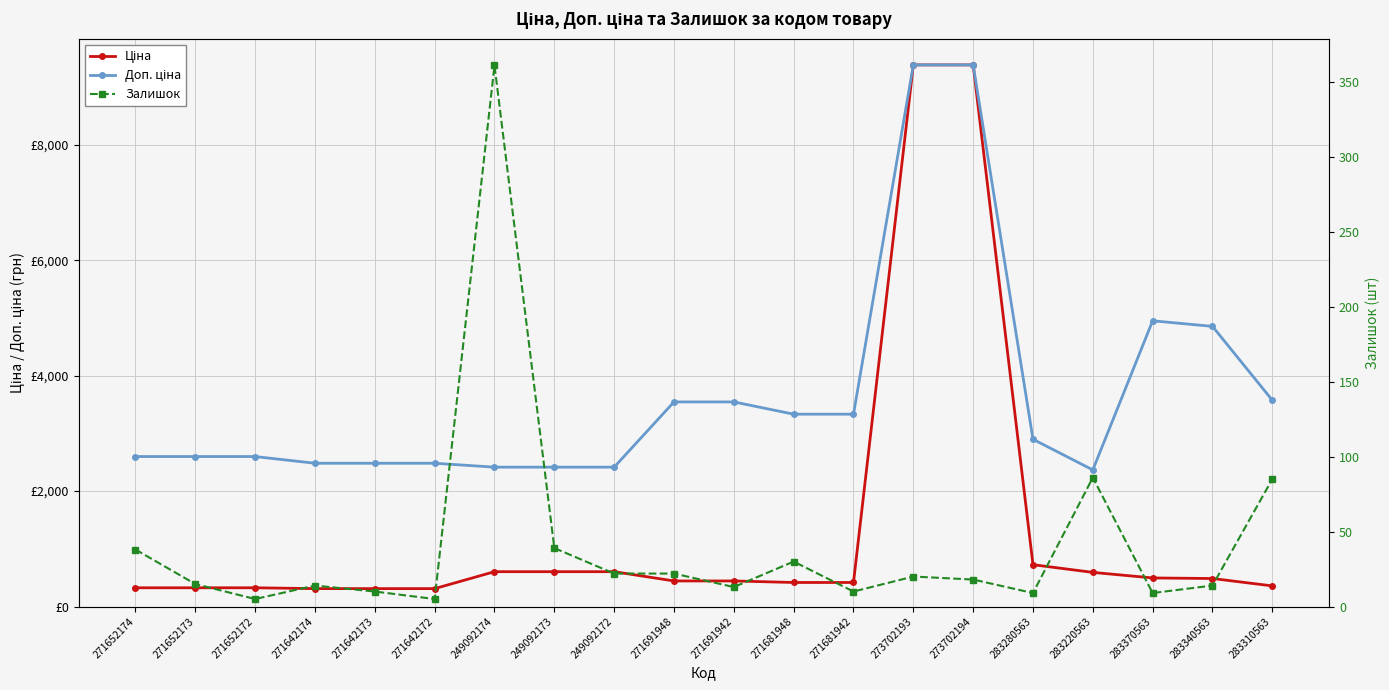

What position from the left is 271652172?

3